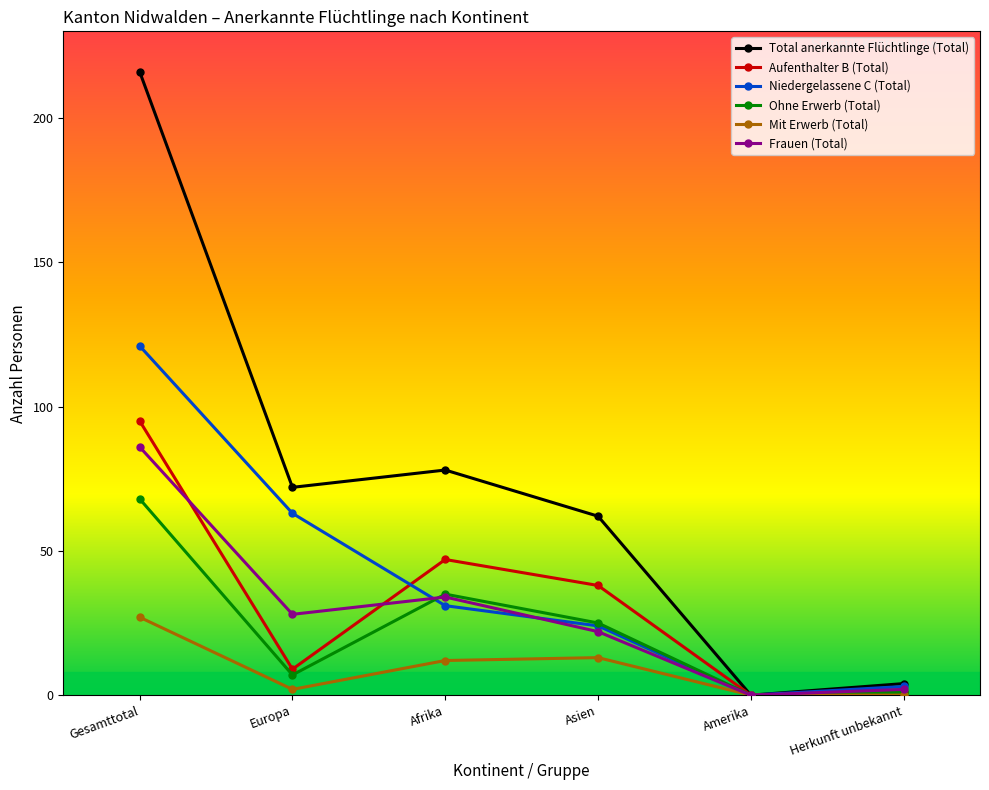

Which series has the largest range (max minus min)?

Total anerkannte Flüchtlinge (Total)